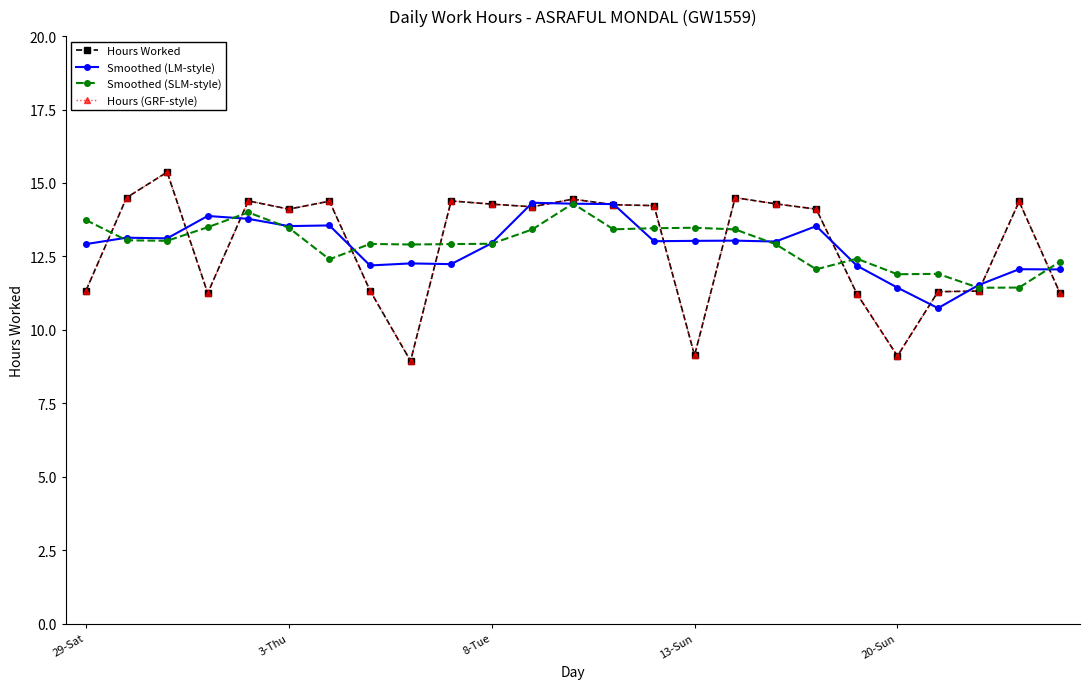

Rank the series by their maximum value, from lowest to highest.

Smoothed (SLM-style), Smoothed (LM-style), Hours Worked, Hours (GRF-style)